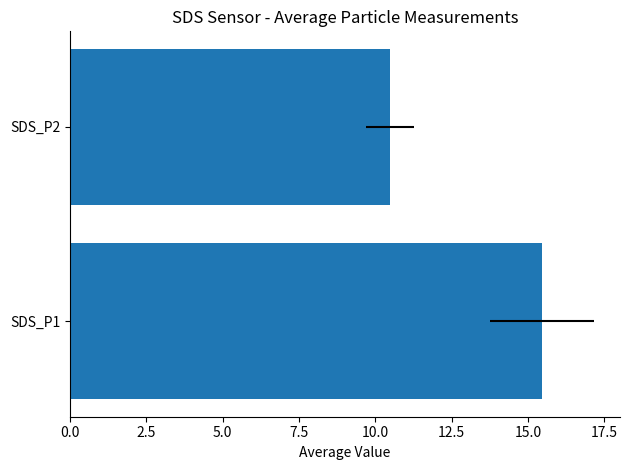

Approximately how many times larger is the value at SDS_P1 compared to SDS_P2?

1.5